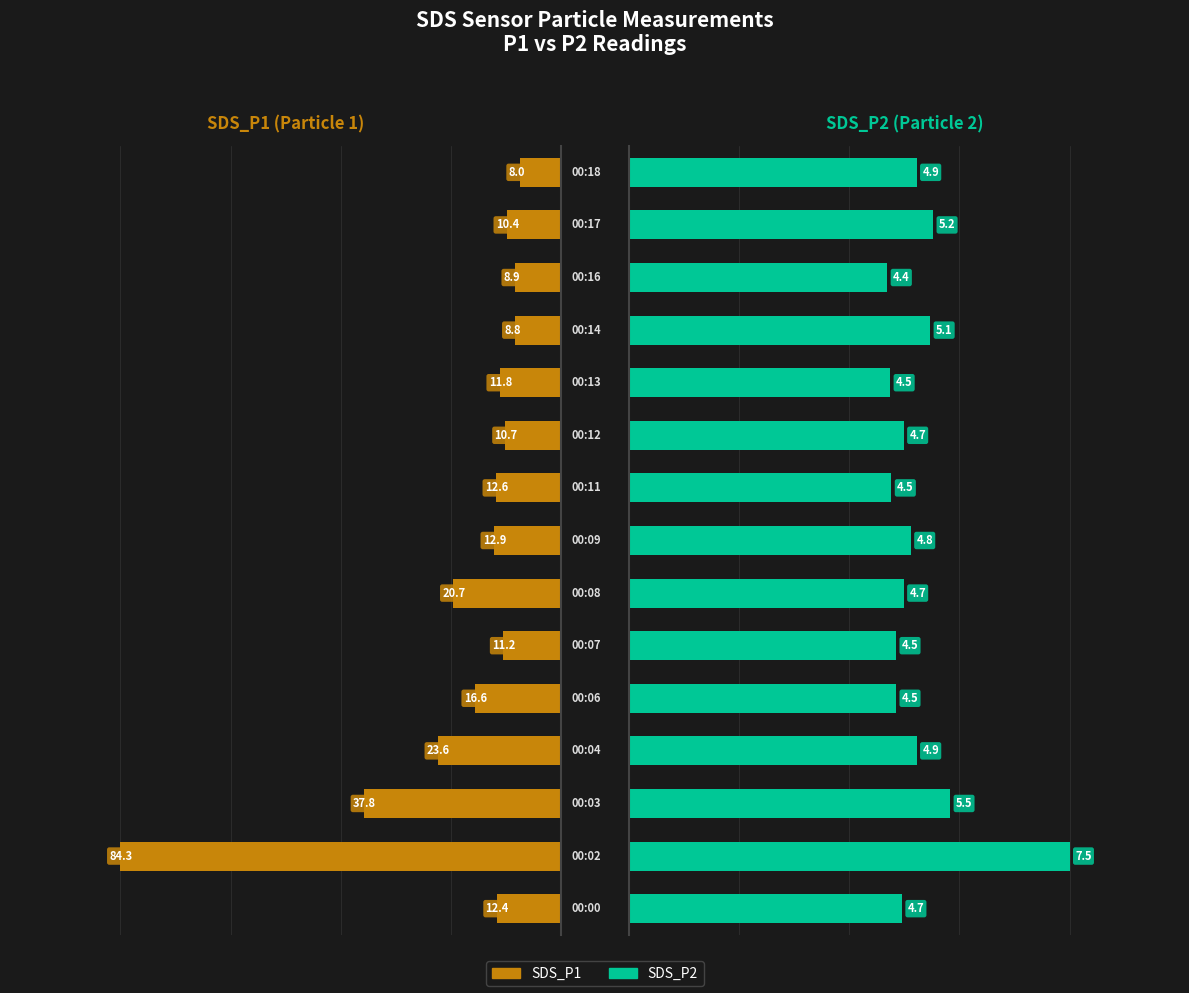

True or false: SDS_P1 has a value of 6.3 at 6.

False